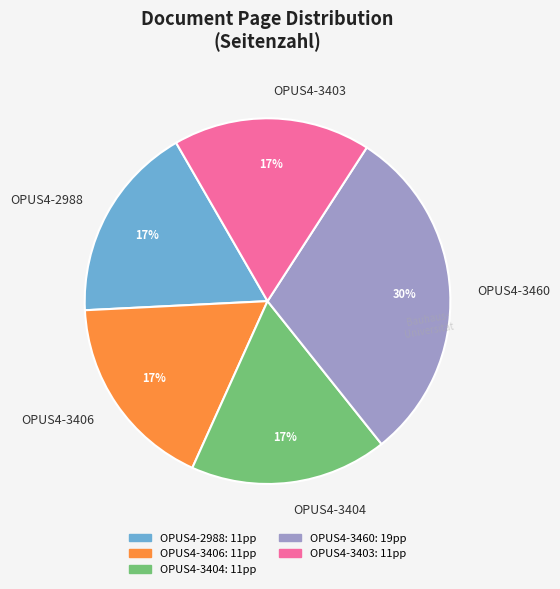

Which category has the biggest portion of the pie?

OPUS4-3460